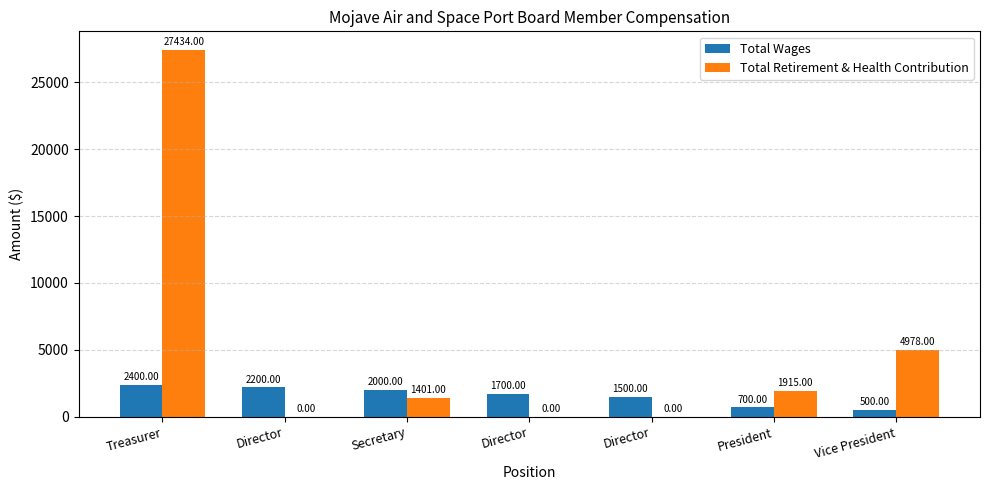

What is the total value across all series at Vice President?

5478